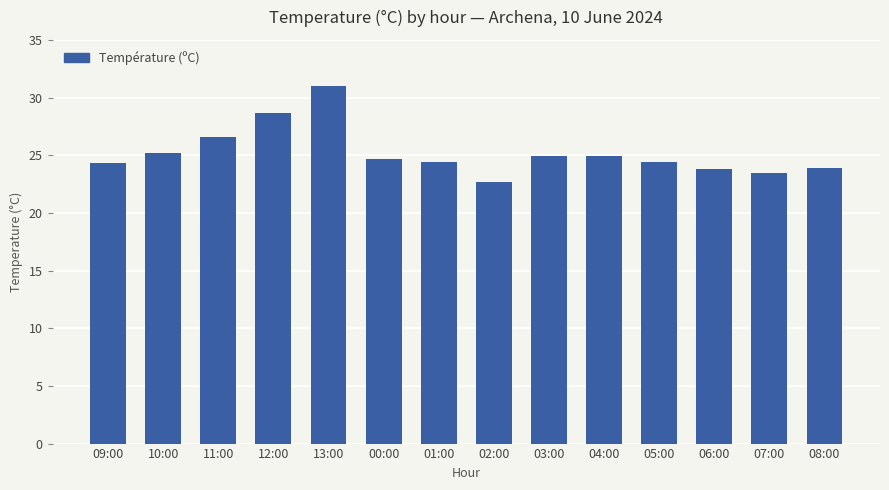

What is the value of the 10th bar from the left?

24.9